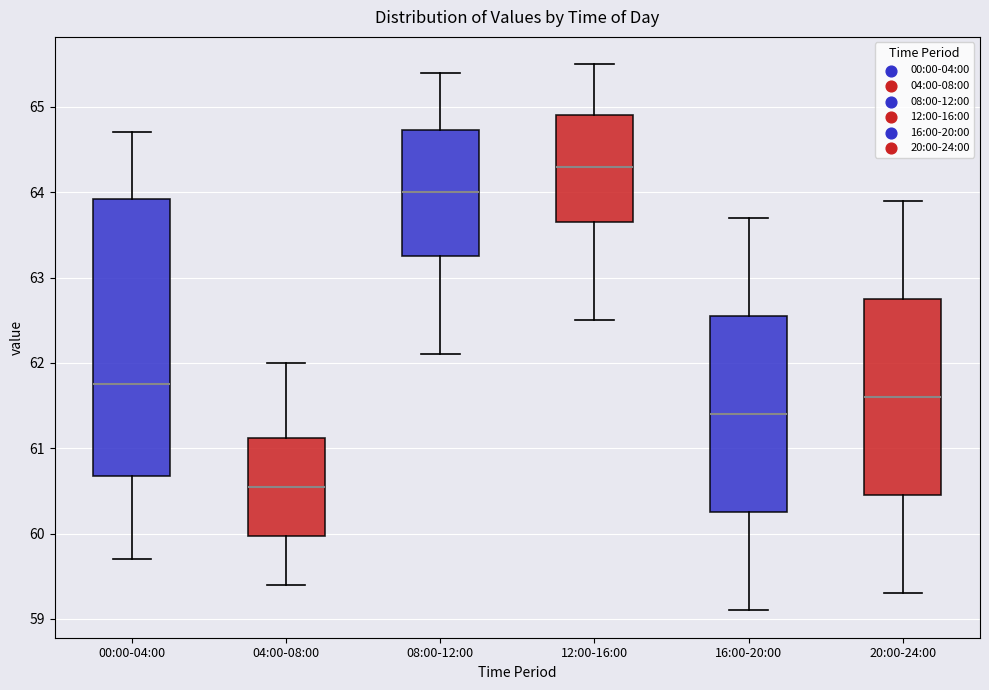

Which box has the highest median line?

12:00-16:00